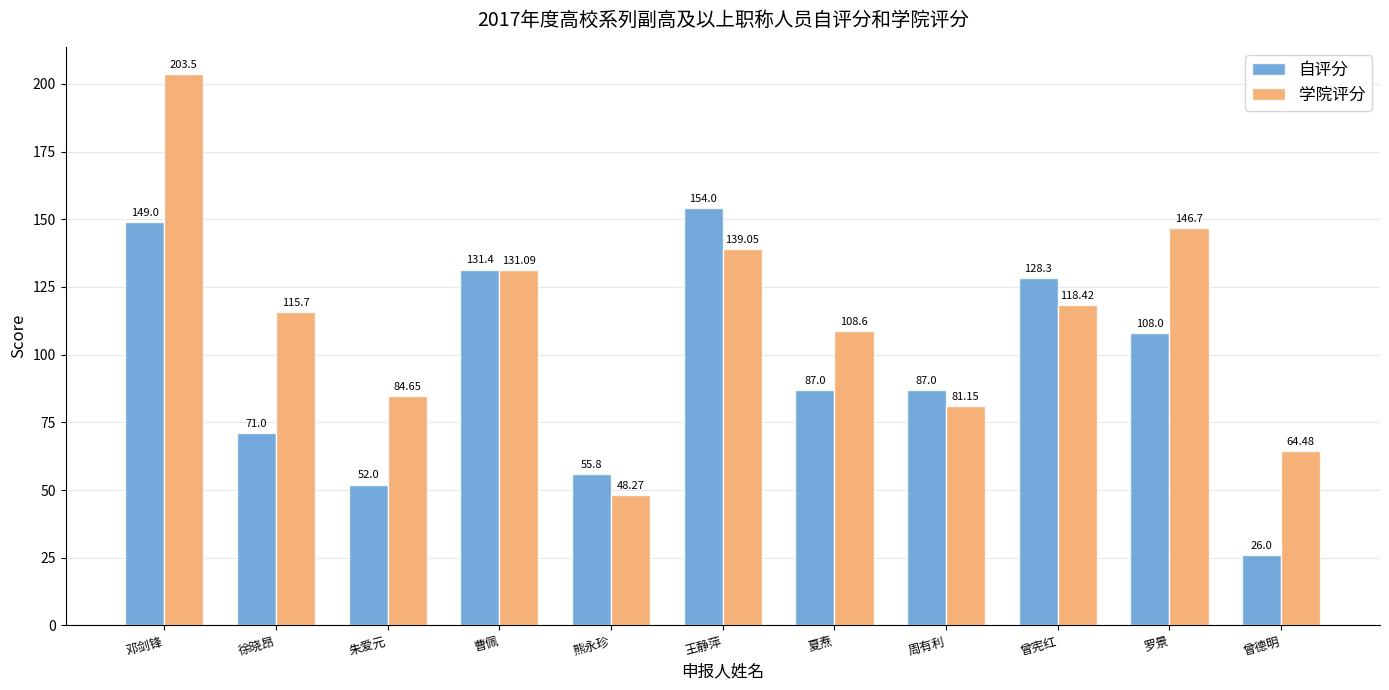

Rank the series at 王静萍 from lowest to highest value.

学院评分, 自评分